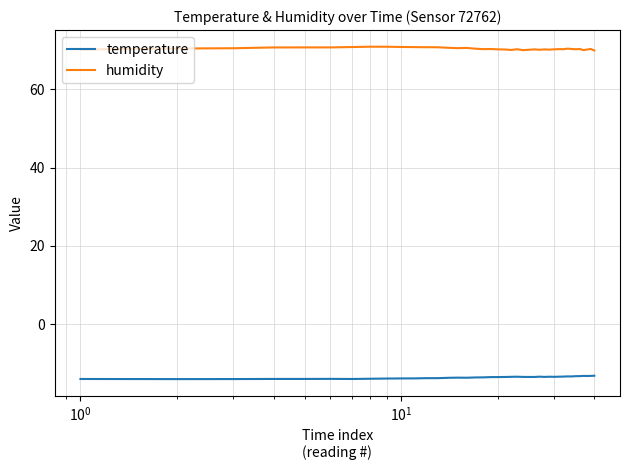

What is the lowest value of the temperature series?

-14.0